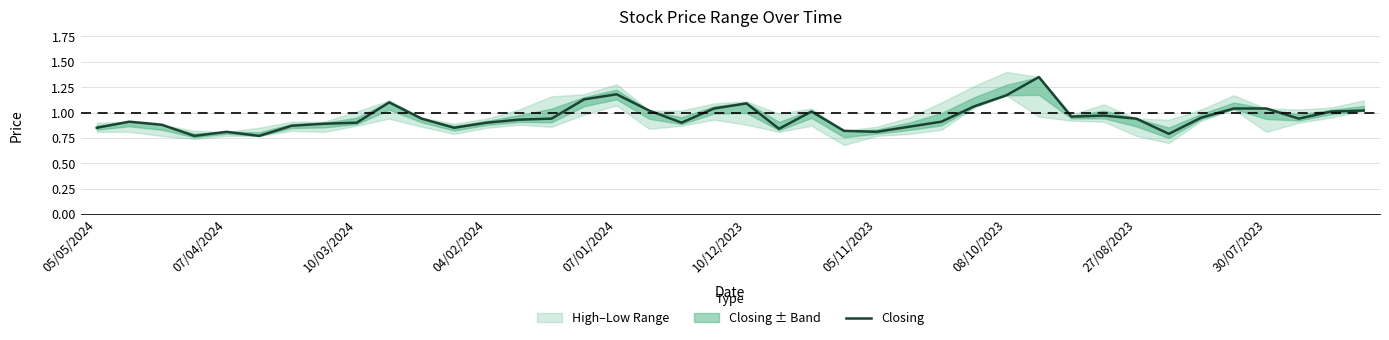

What is the maximum value shown in the chart?

1.4